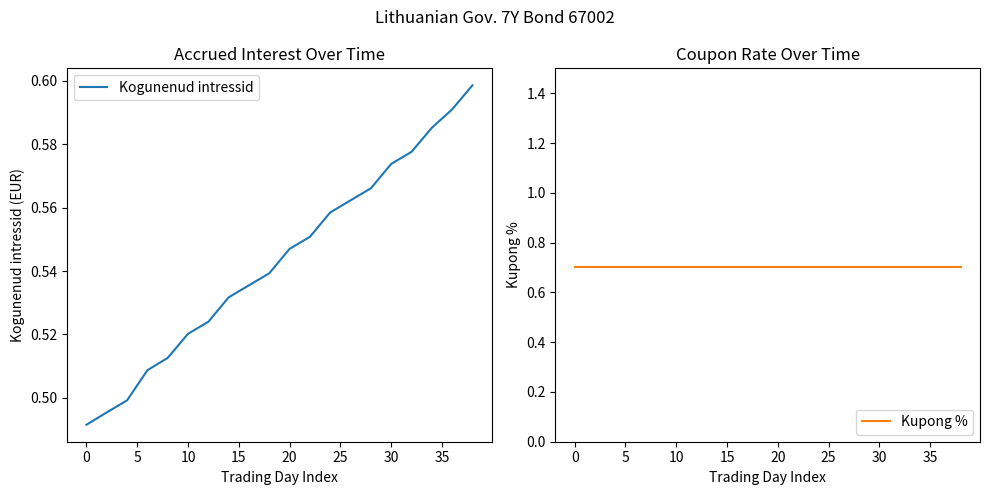

Does the chart display data point markers on the line(s)?

No